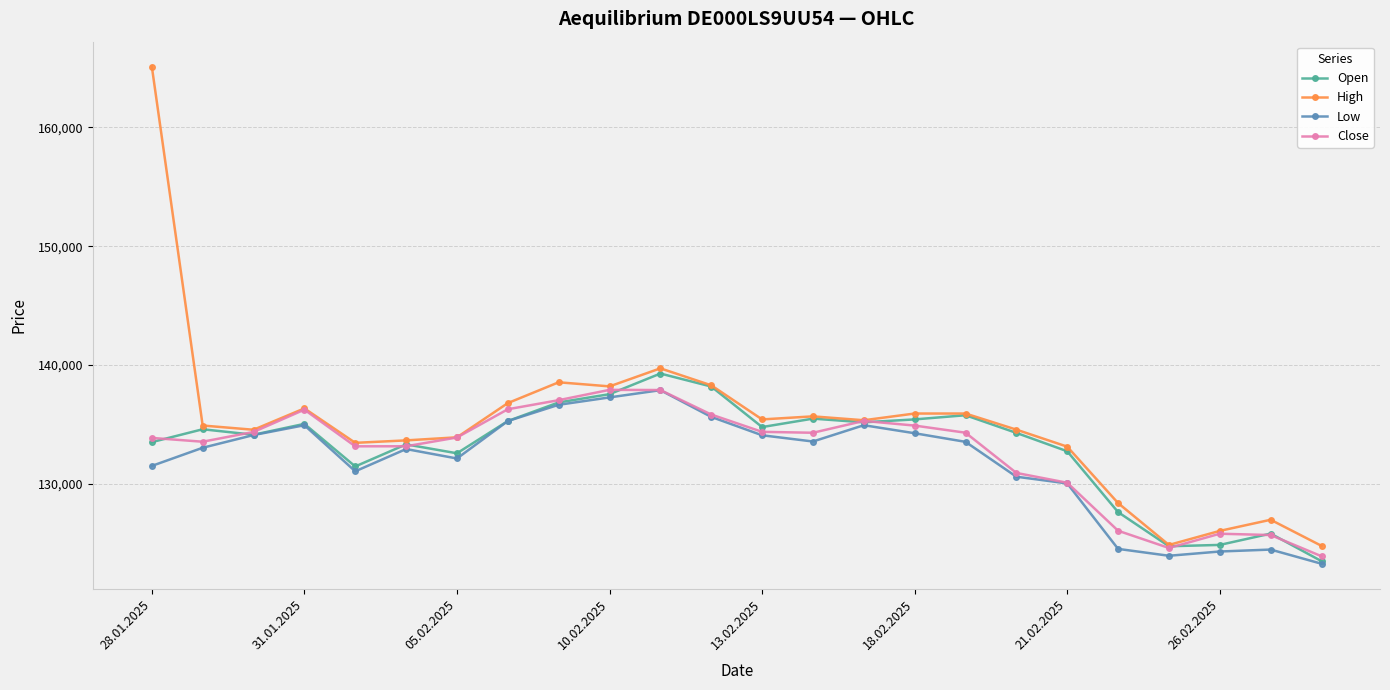

True or false: High has more than 1 points higher than both neighbors.

True